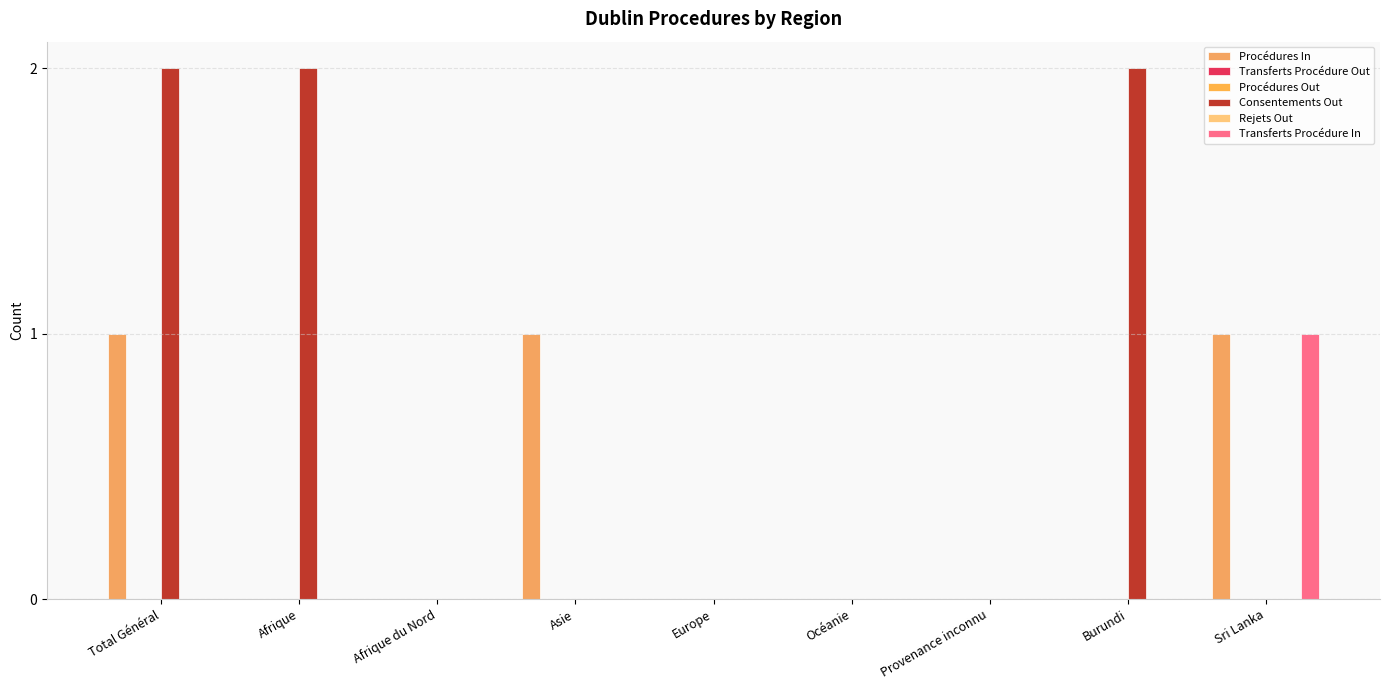

What are all the series names shown in the legend?

Procédures In, Transferts Procédure Out, Procédures Out, Consentements Out, Rejets Out, Transferts Procédure In